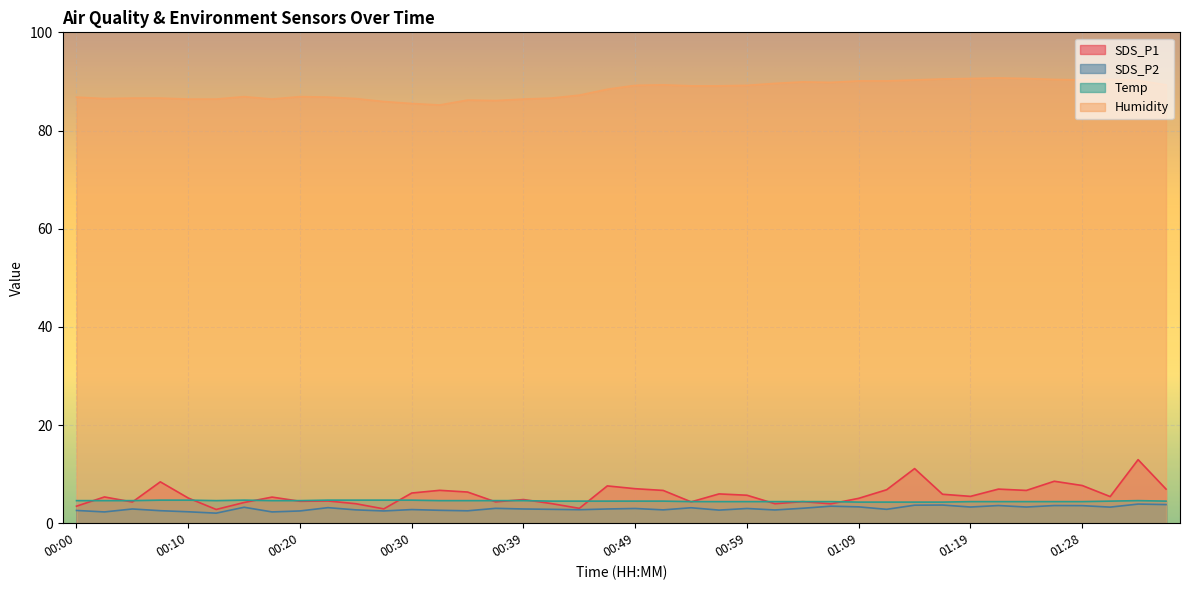

Reading right to left, transcribe all the data shown in this chart.

SDS_P1: 7.0	12.9	5.4	7.7	8.6	6.7	7.0	5.5	5.9	11.1	6.8	5.1	4.0	4.4	4.0	5.7	6.0	4.3	6.7	7.0	7.6	3.0	4.0	4.8	4.3	6.3	6.7	6.2	2.9	4.0	4.5	4.5	5.3	4.2	2.8	5.1	8.4	4.3	5.3	3.5
SDS_P2: 3.8	3.9	3.3	3.6	3.6	3.3	3.6	3.3	3.7	3.7	2.8	3.3	3.5	3.0	2.7	3.0	2.7	3.1	2.7	3.0	2.9	2.8	2.8	2.9	3.0	2.5	2.6	2.8	2.5	2.7	3.2	2.5	2.3	3.2	2.0	2.3	2.5	2.9	2.3	2.6
Temp: 4.5	4.6	4.5	4.4	4.4	4.4	4.4	4.4	4.3	4.3	4.3	4.3	4.4	4.4	4.4	4.4	4.4	4.4	4.5	4.5	4.5	4.5	4.5	4.6	4.6	4.6	4.6	4.7	4.7	4.7	4.7	4.6	4.6	4.7	4.6	4.7	4.7	4.6	4.6	4.6
Humidity: 89.3	90.2	90.4	90.3	90.4	90.6	90.7	90.6	90.5	90.3	90.1	90.1	89.8	89.9	89.6	89.2	89.1	89.1	89.3	89.2	88.4	87.2	86.6	86.4	86.1	86.2	85.2	85.5	85.9	86.5	86.8	86.9	86.4	86.9	86.4	86.4	86.6	86.6	86.5	86.8